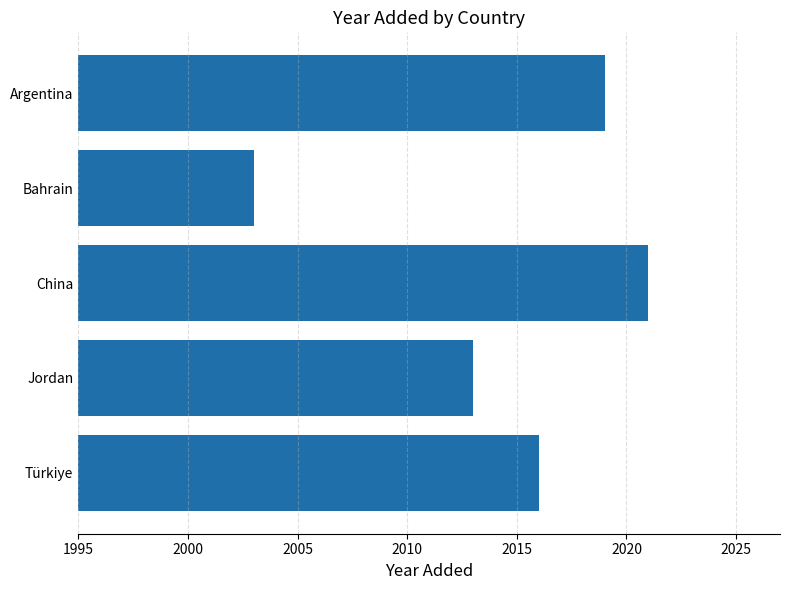

What is the label of the 1st bar from the bottom?

Türkiye